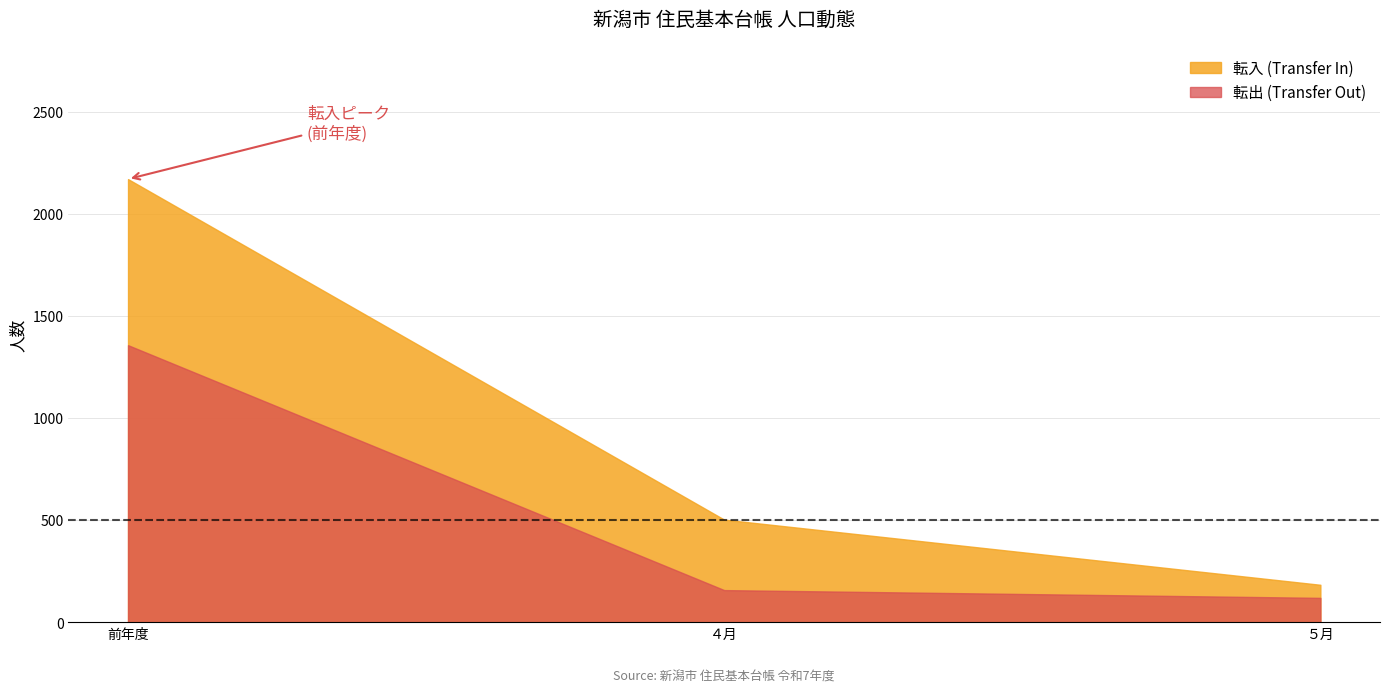

What is the sum of the 転入 (Transfer In) values at 前年度 and ５月?

2354